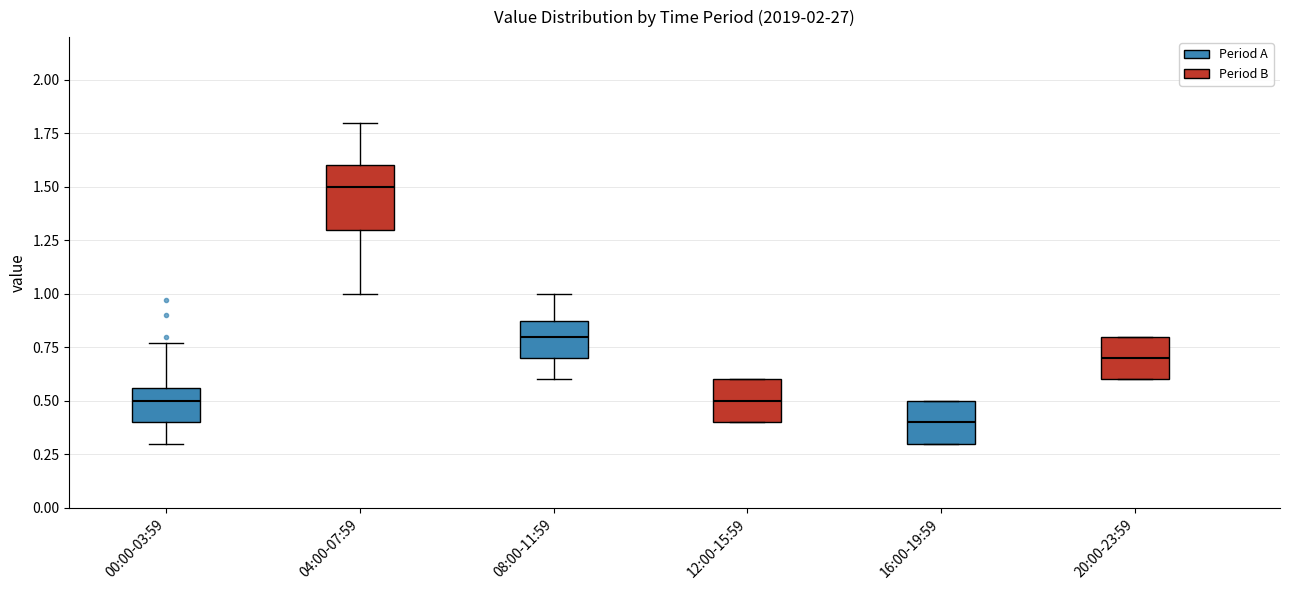

Which box has the highest median line?

04:00-07:59